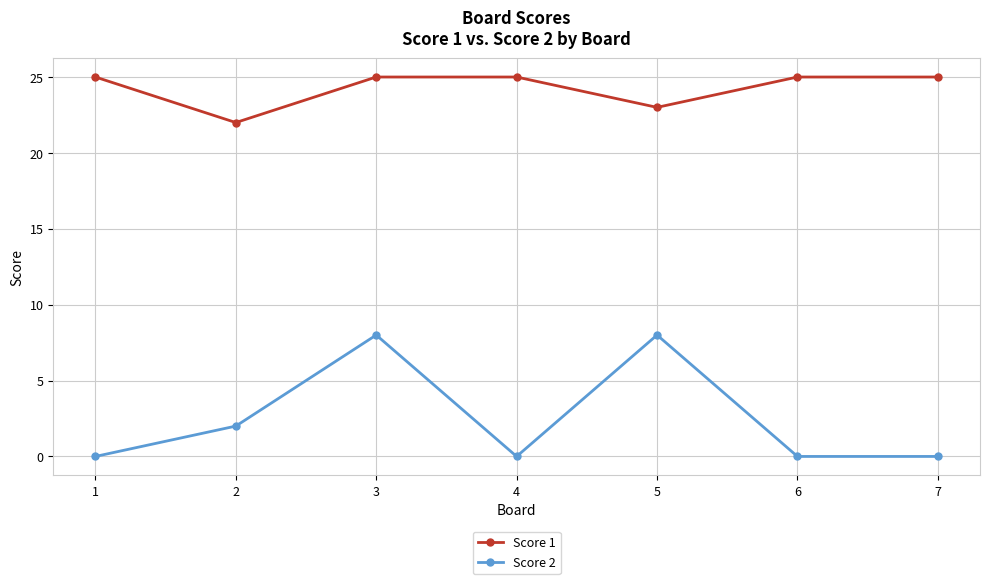

What is the lowest value of the Score 1 series?

22